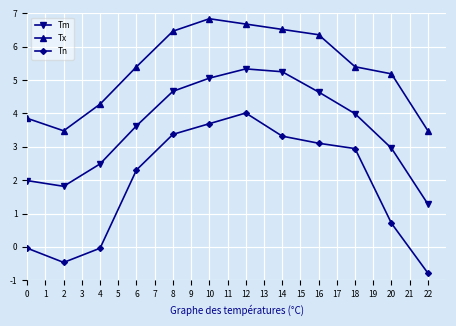

What are all the series names shown in the legend?

Tm, Tx, Tn